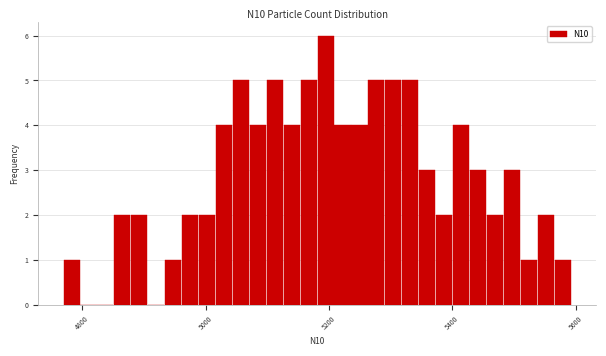

Around what value on the x-axis is the tallest bar? Give the approximate position of its centre, as read against the axis.

5200